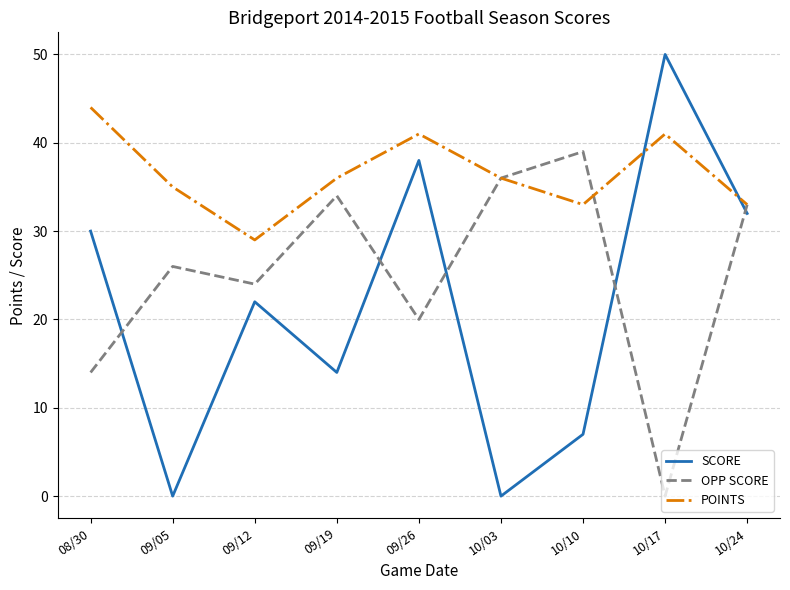

Where is the first local minimum for POINTS?

09/12